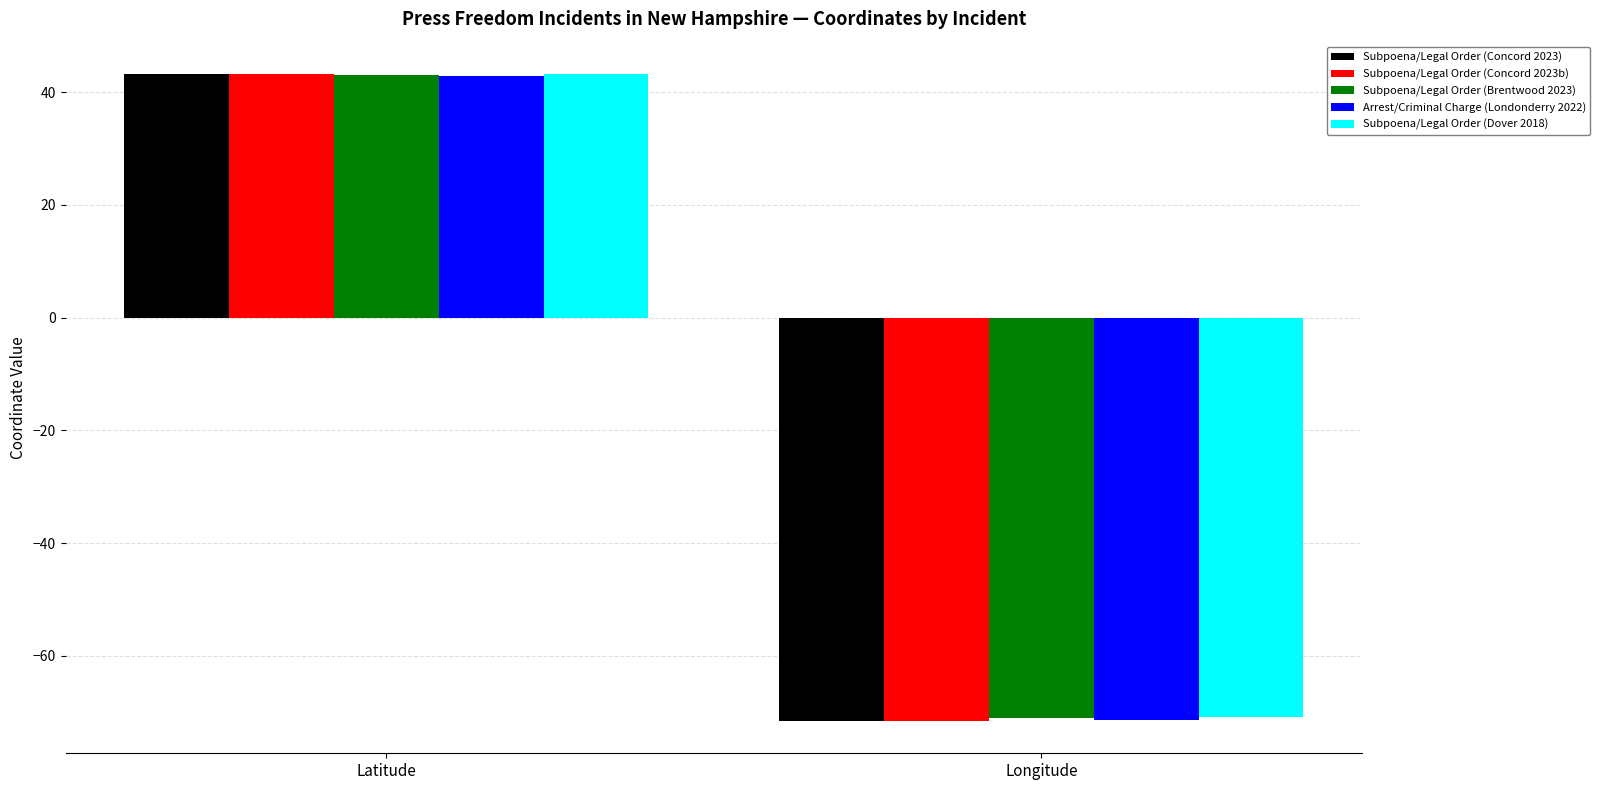

Rank the categories by Subpoena/Legal Order (Concord 2023b) value from lowest to highest.

Longitude, Latitude